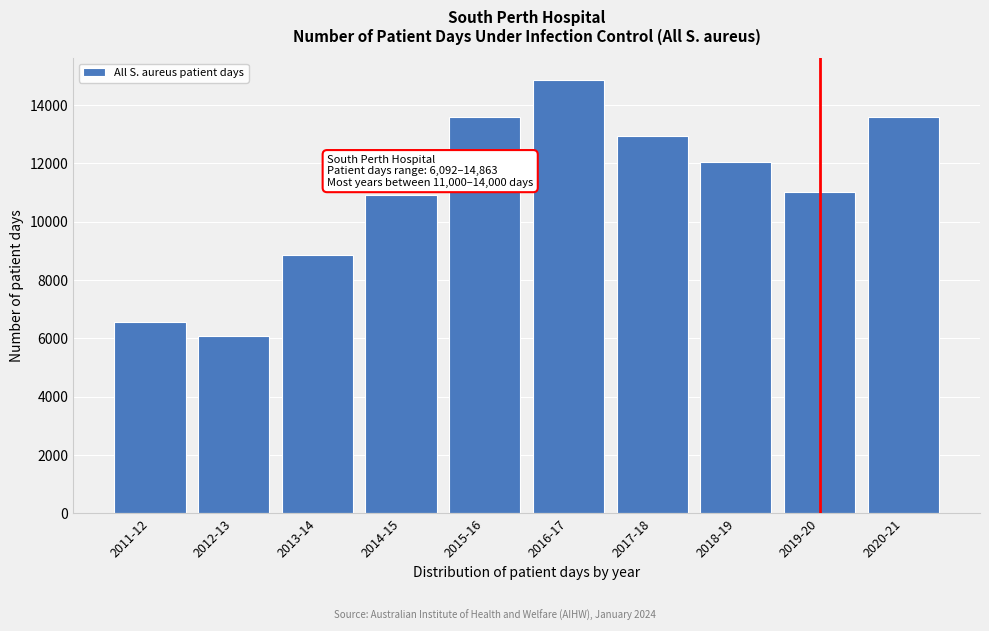

What is the value of the 3rd bar from the left?

8853